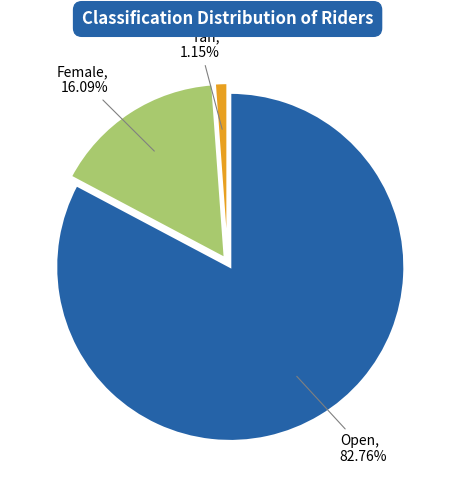

To the nearest percent, what is the average slice percentage?

33%